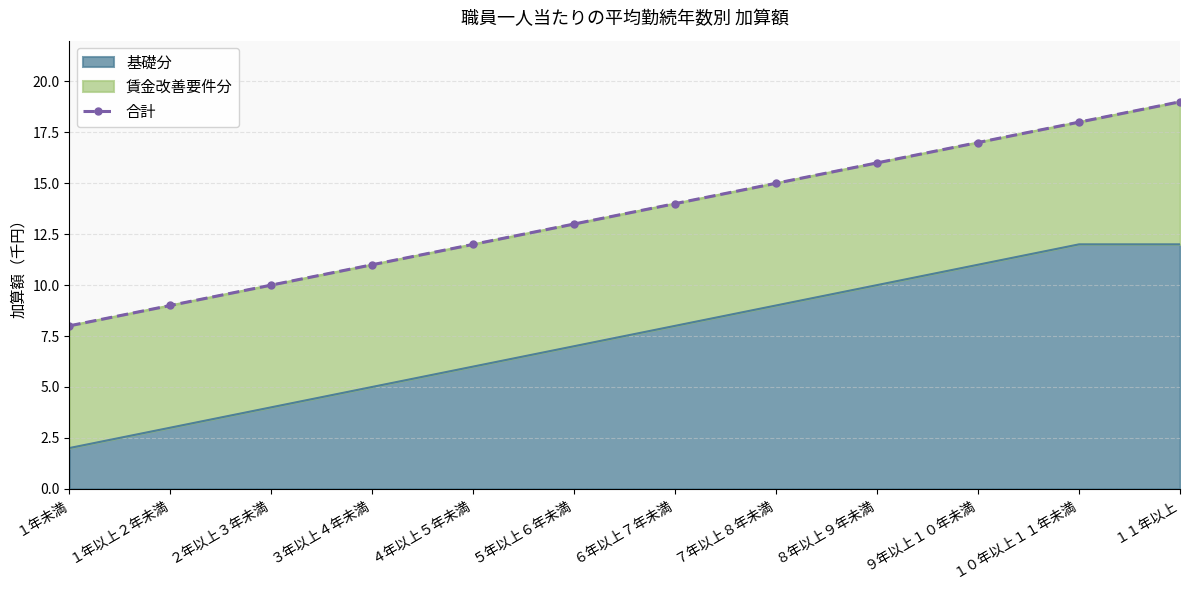

What value does the data have at １０年以上１１年未満, to the nearest 10?

20